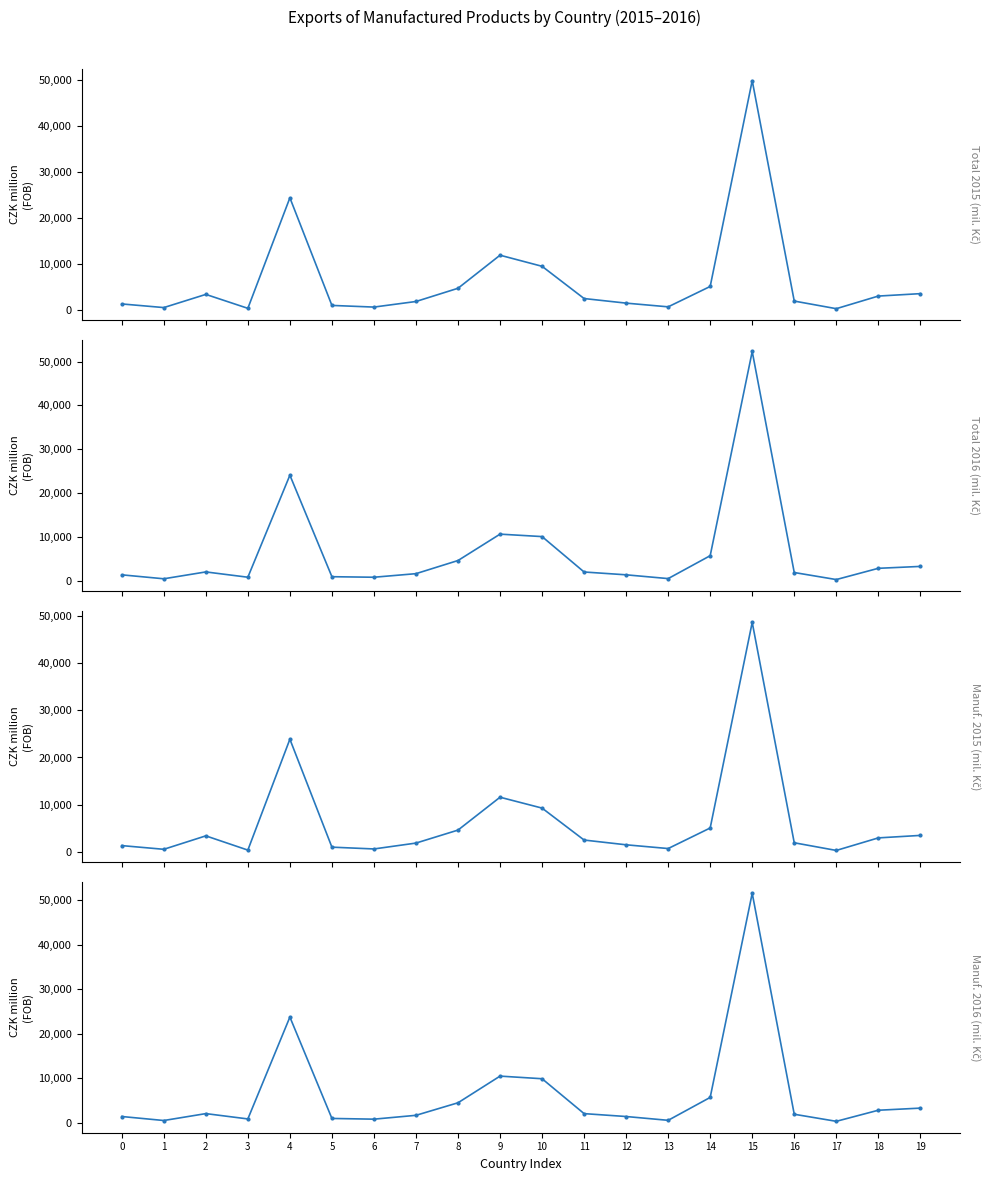

Is it true that Total 2015 (mil. Kč) equals 1209 at 14?

False